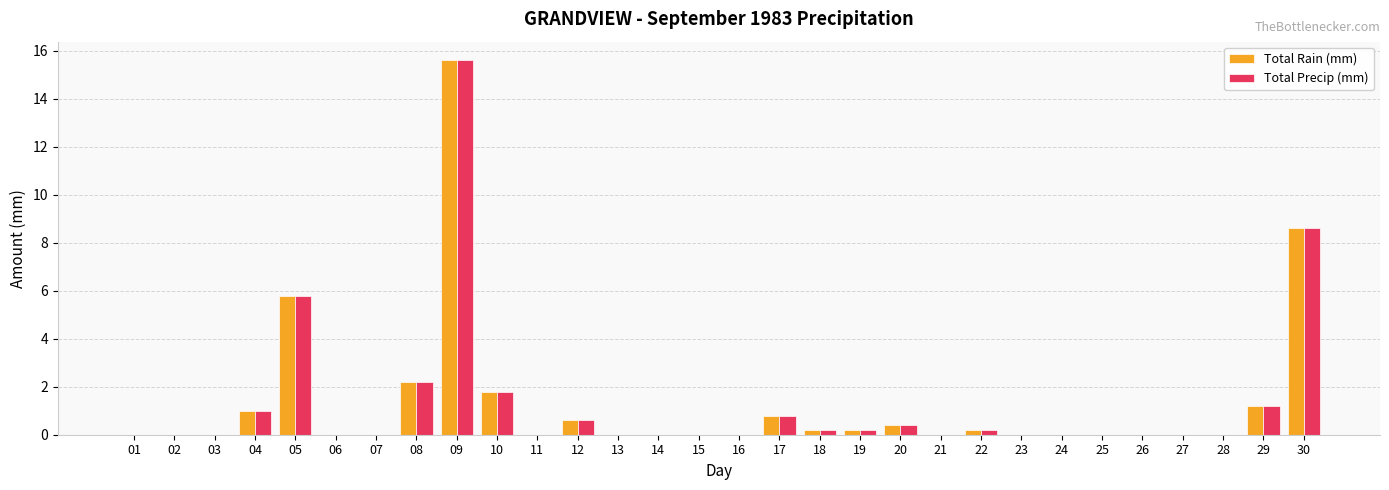

Is the value of Total Rain (mm) at 09 greater than the value of Total Precip (mm) at 15?

Yes